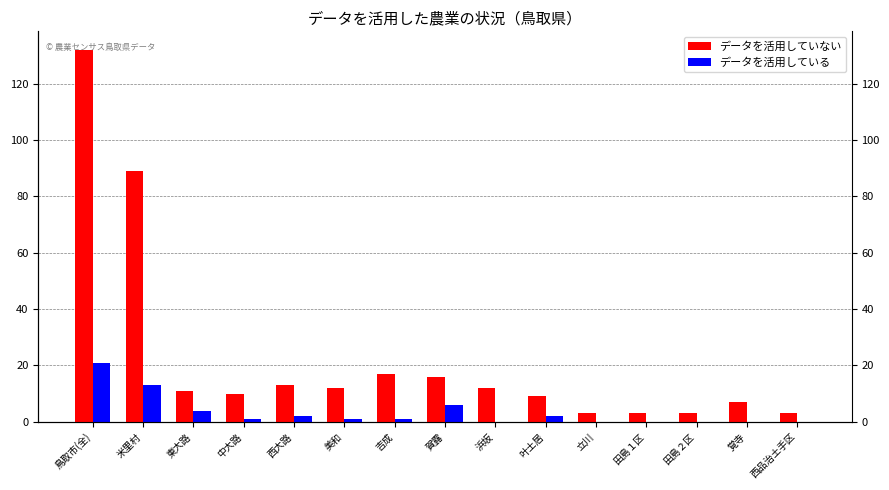

What is the sum of all データを活用している values?

51